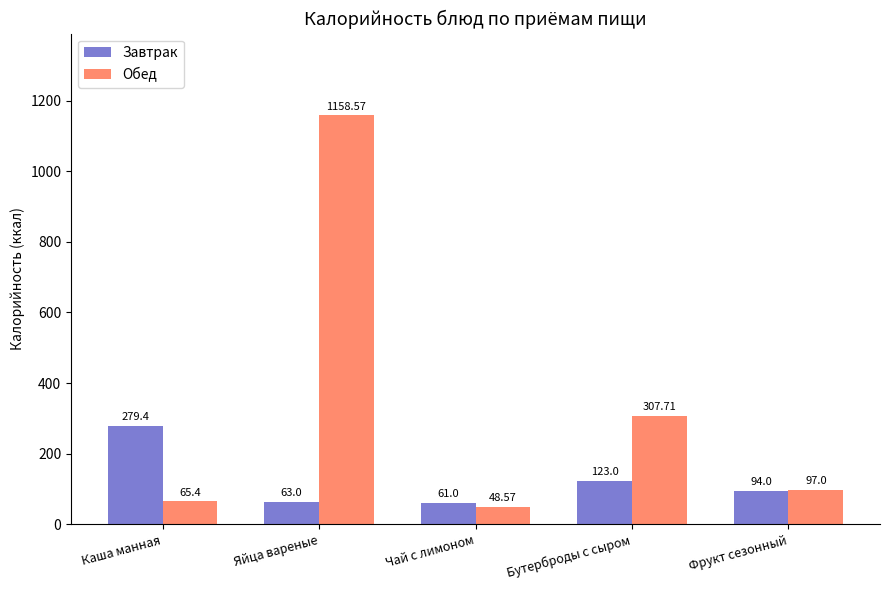

Are the bars grouped side by side (vs. stacked)?

Yes